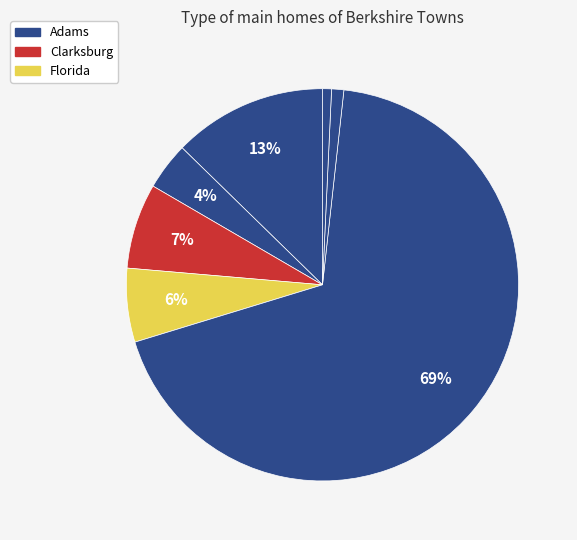

Which slice represents more than half of the pie?

N. Adams